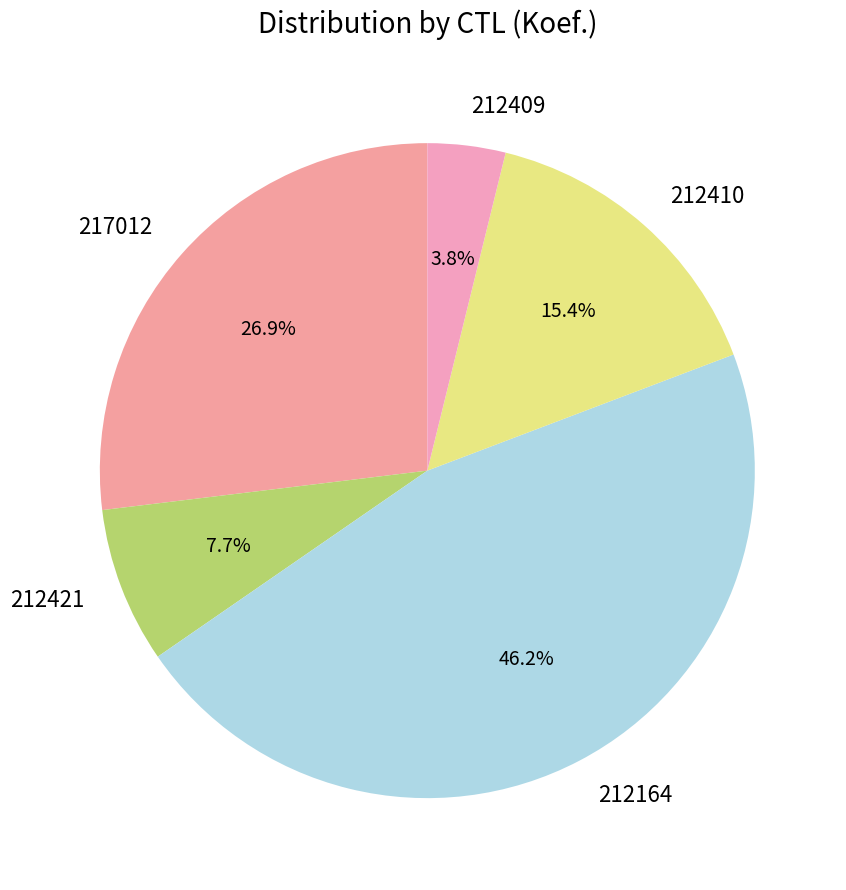

Which slice is the smallest?

212409